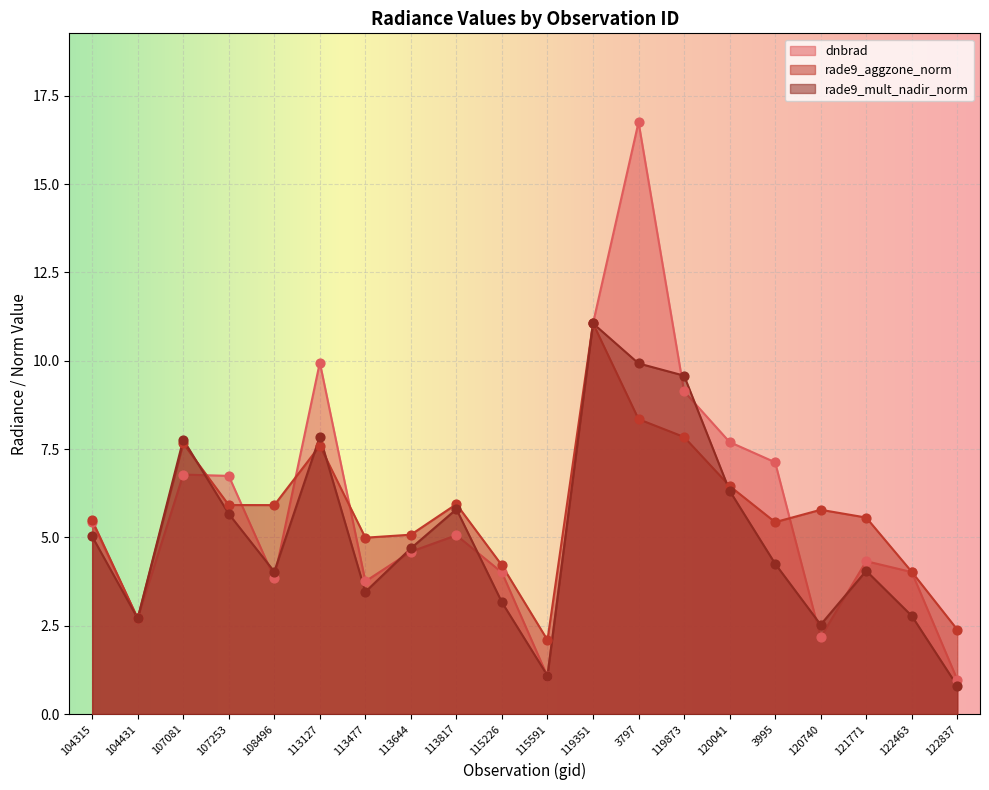

Is the value of dnbrad at 120041 greater than the value of rade9_mult_nadir_norm at 115226?

Yes